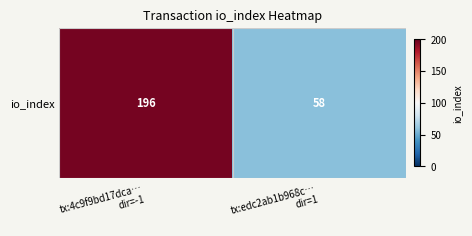

Is it true that the value at tx:4c9f9bd17dca…
dir=-1 is 196?

True